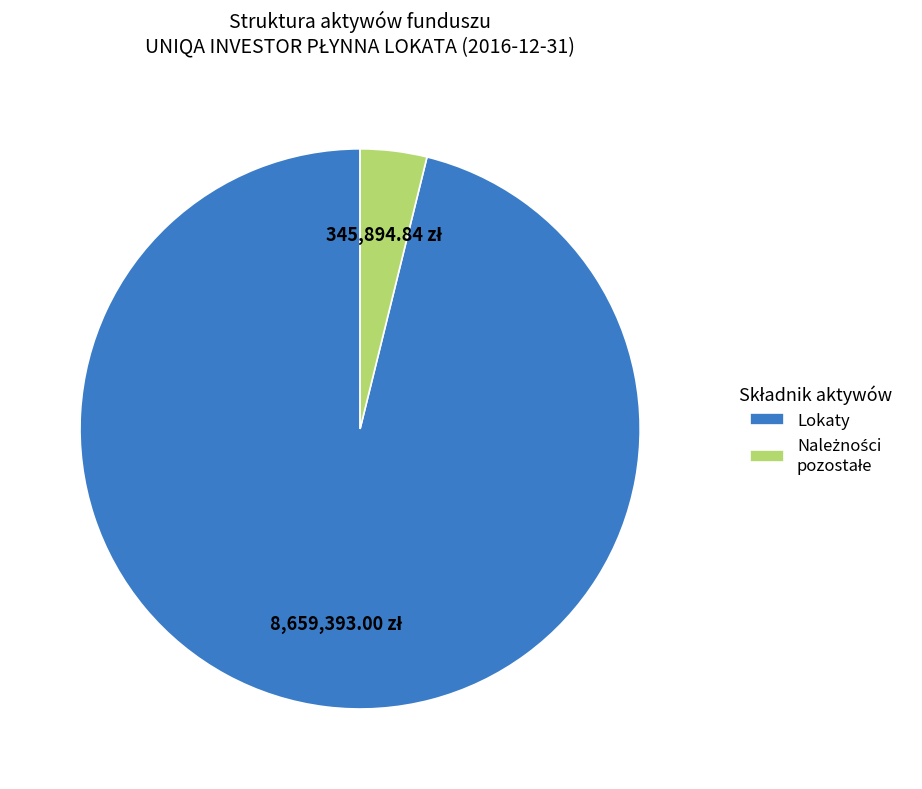

Which slice is the largest?

Lokaty